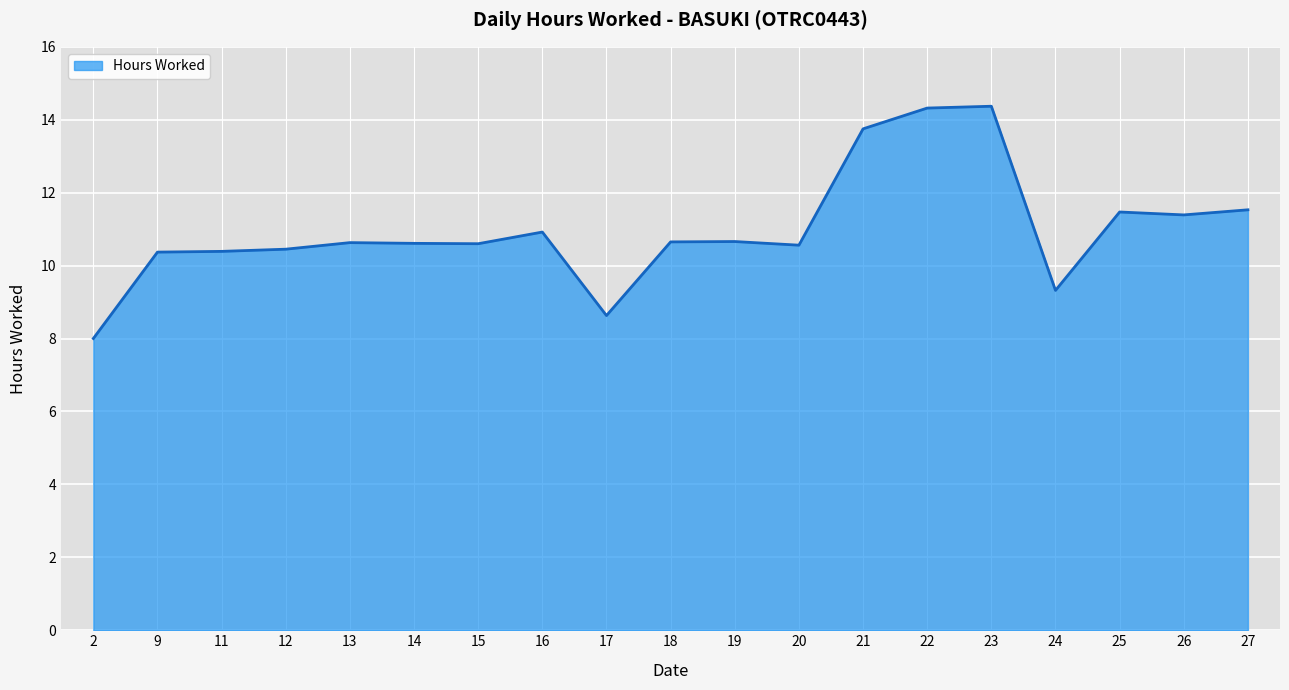

What is the average value?

11.0